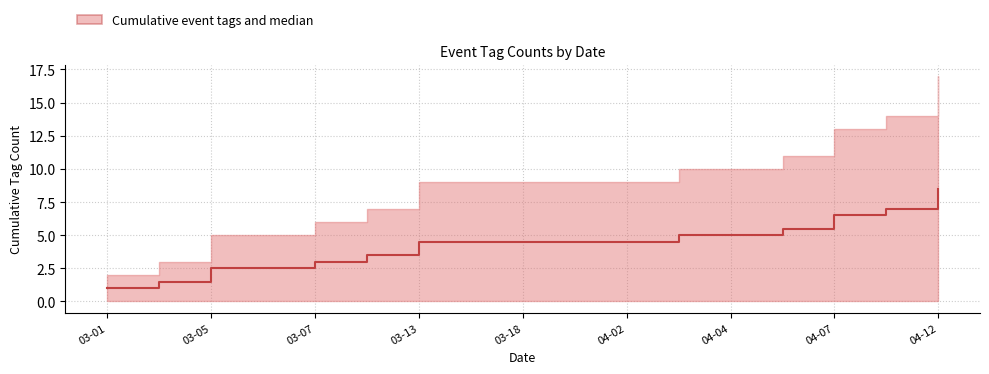

How many categories are shown in the chart?

17